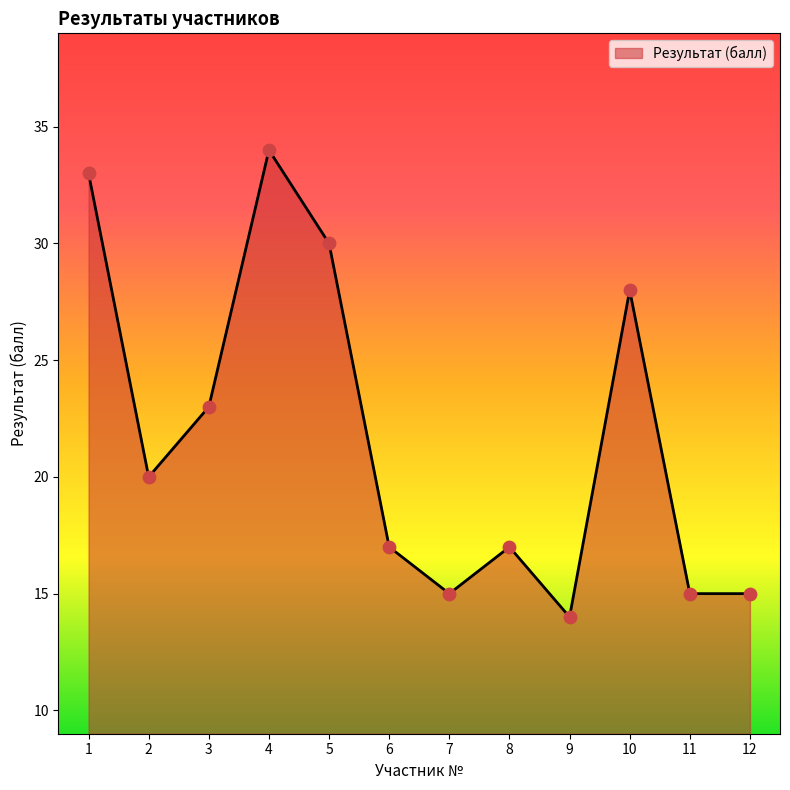

Which has a higher value, 9 or 1?

1